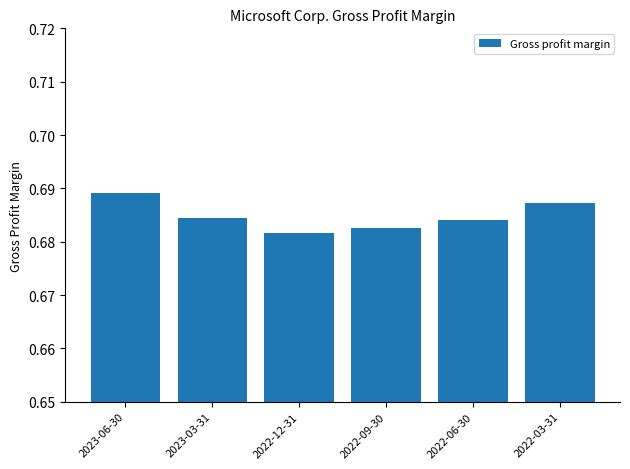

The value at 2022-09-30 is 1.2. True or false?

False